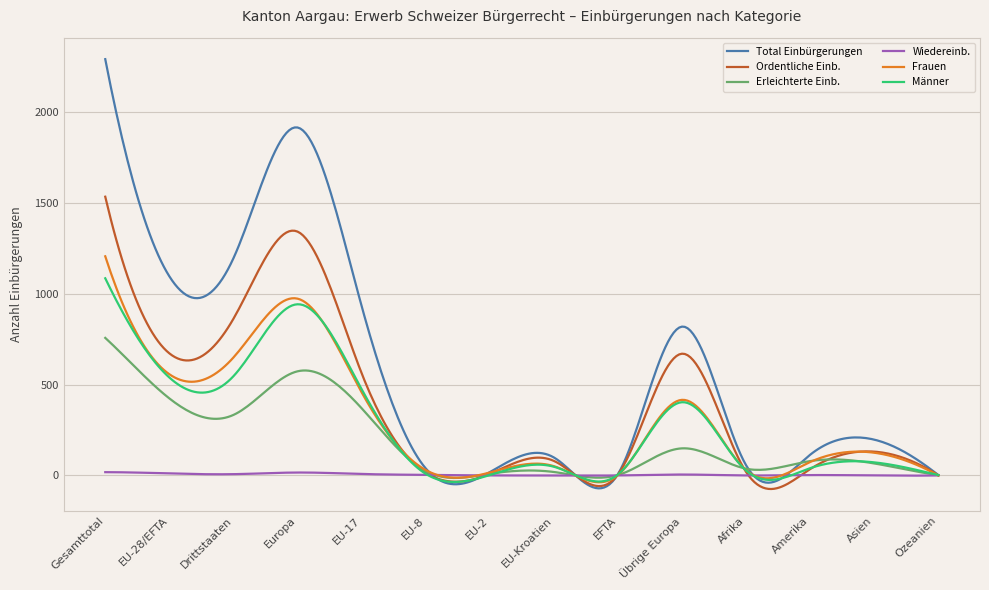

Which series has the largest total across all categories?

Total Einbürgerungen